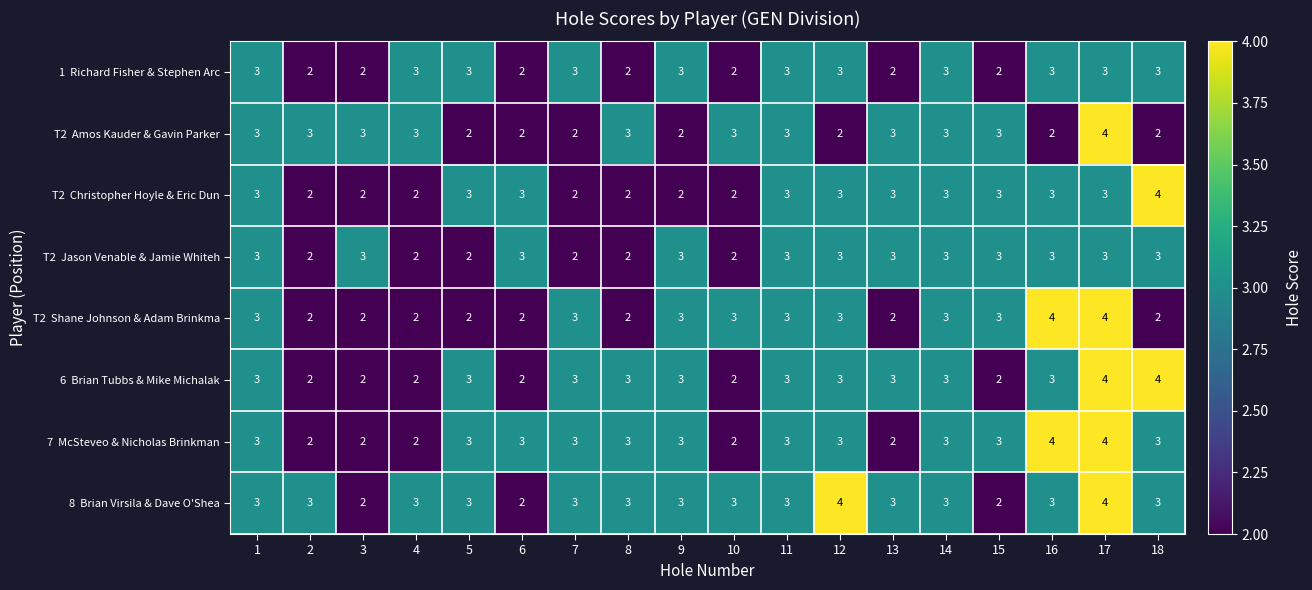

At which category is the sum across all series the highest?

17